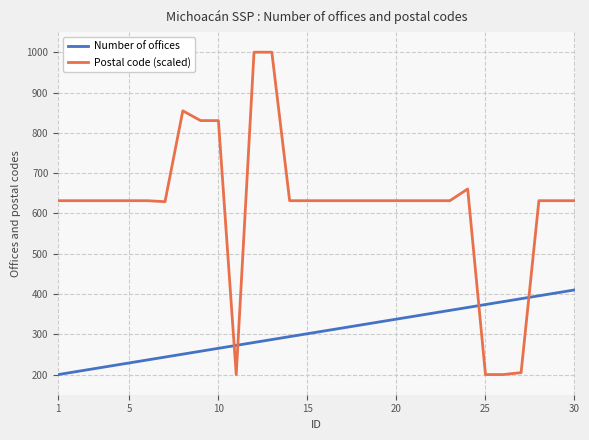

What is the difference between the maximum and minimum values in the Postal code (scaled) series?

800.0